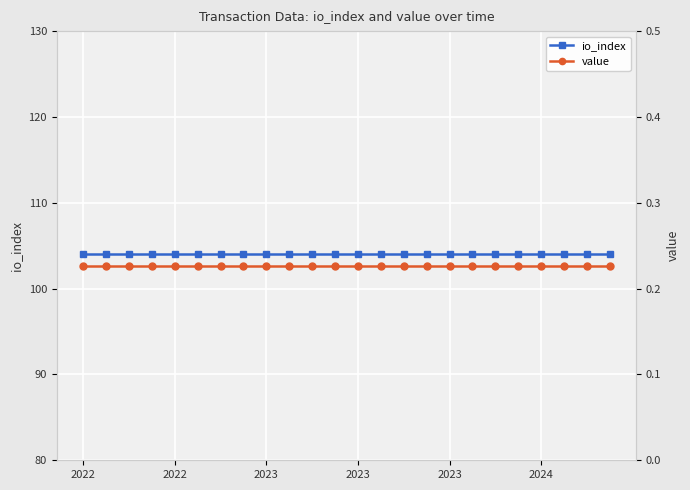

True or false: io_index has a value of 48.7 at 2024.

False